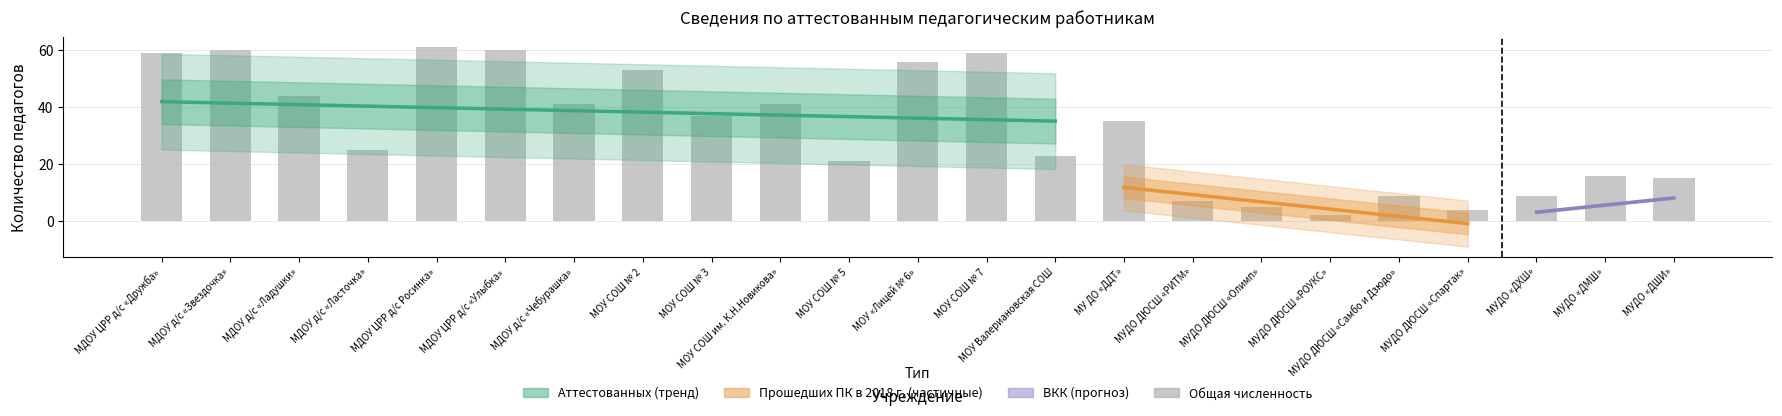

What position from the right is МДОУ ЦРР д/с «Улыбка»?

18